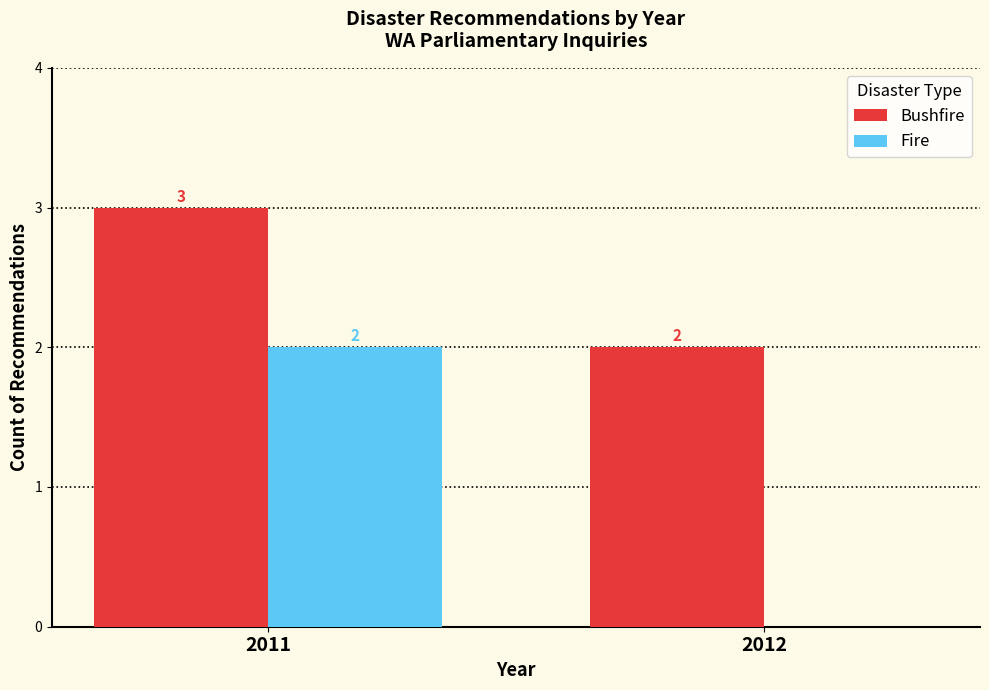

What is the average value of the Fire series?

1